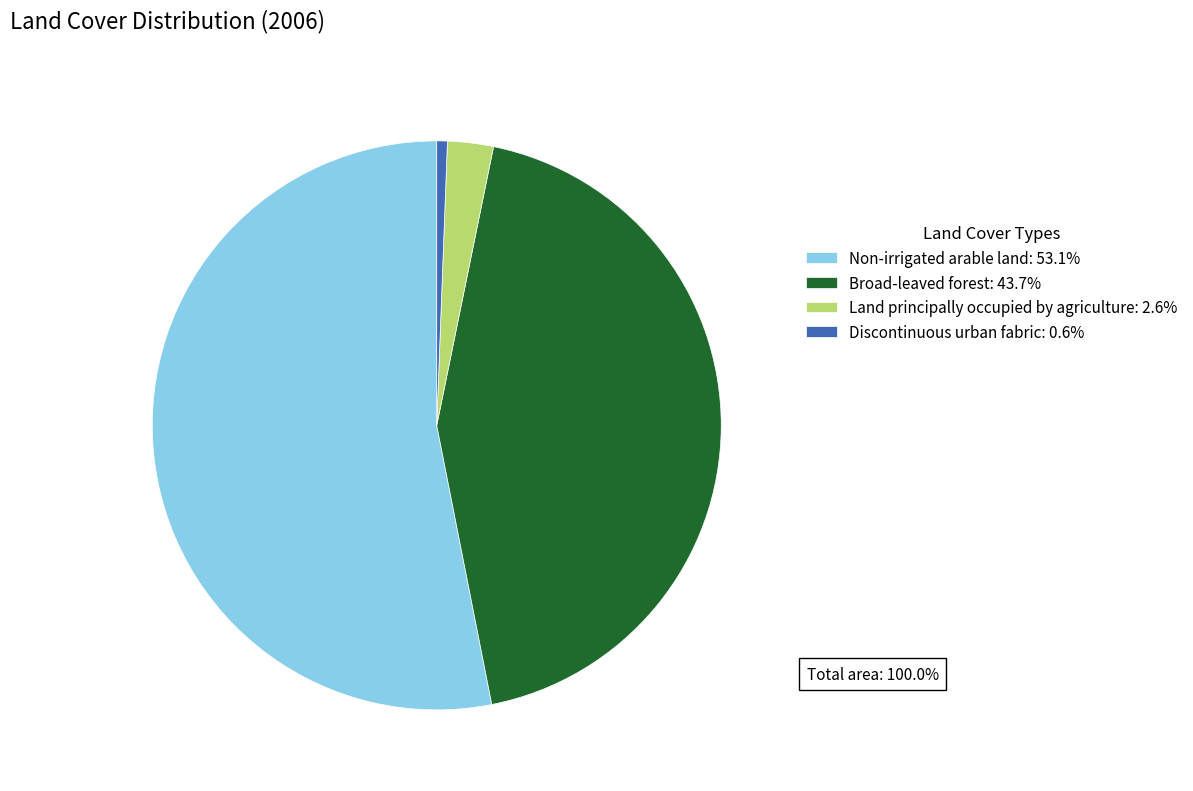

Rank the categories by value from lowest to highest.

Discontinuous urban fabric, Land principally occupied by agriculture, Broad-leaved forest, Non-irrigated arable land